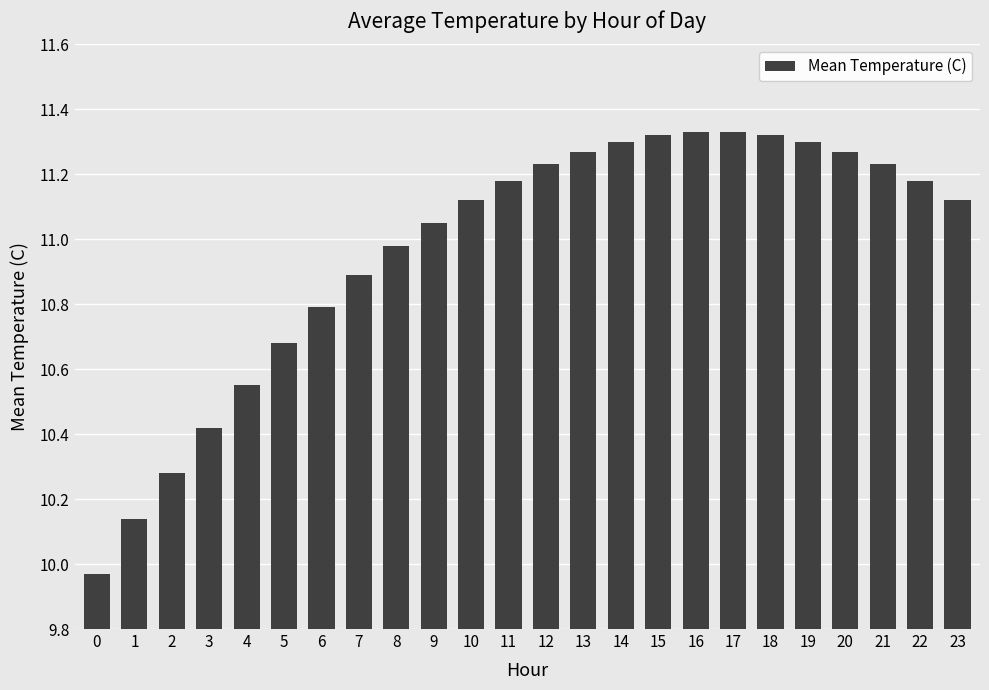

Between 3 and 10, which is larger?

10